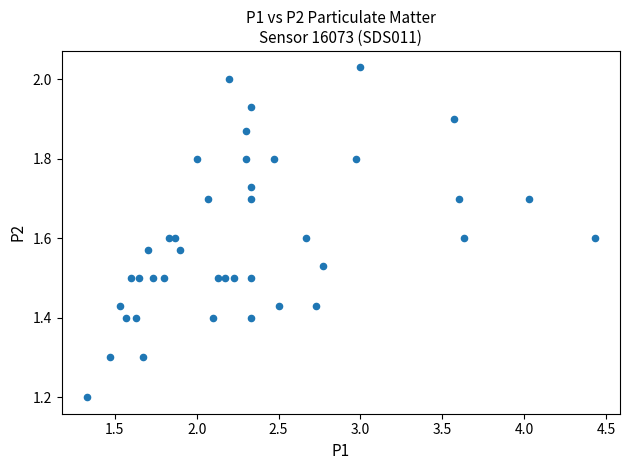

What Y value in the scatter plot is closest to 1?

1.2